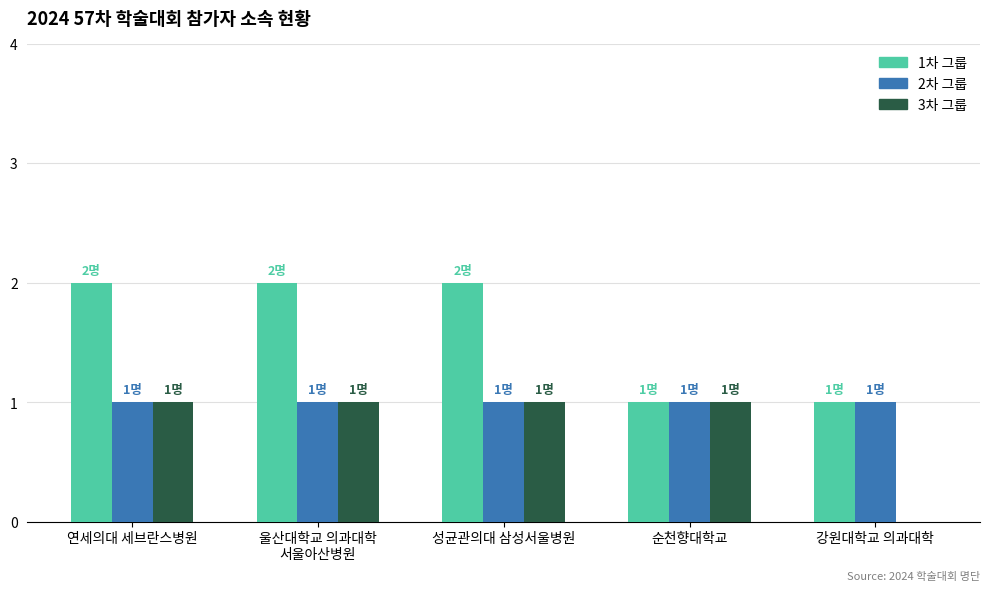

What is the label of the 3rd bar from the left?

성균관의대 삼성서울병원